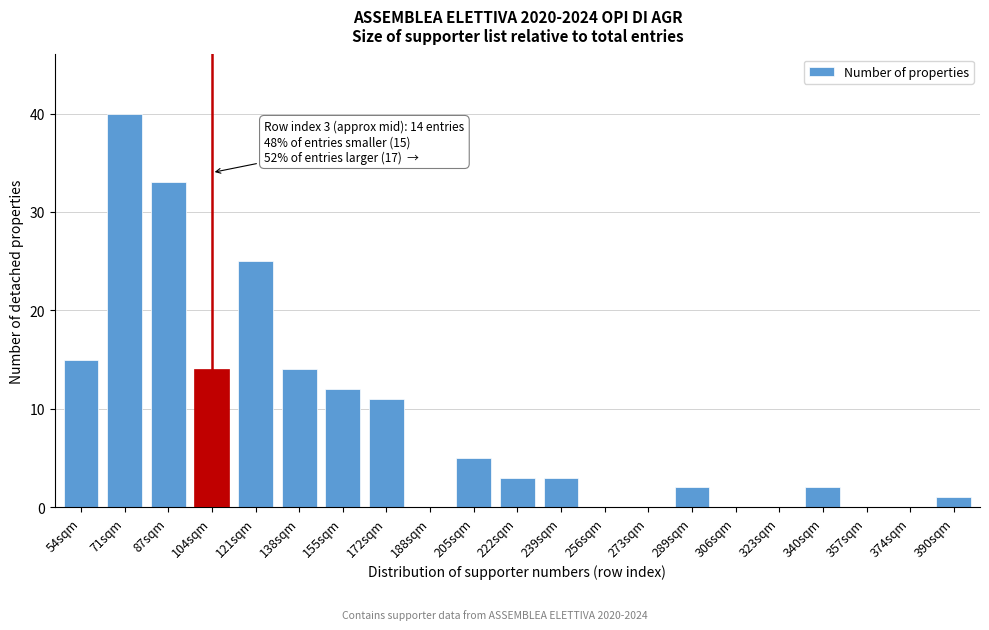

Reading left to right, what are all the values shown in this chart?

54sqm=15	71sqm=40	87sqm=33	104sqm=14	121sqm=25	138sqm=14	155sqm=12	172sqm=11	188sqm=0	205sqm=5	222sqm=3	239sqm=3	256sqm=0	273sqm=0	289sqm=2	306sqm=0	323sqm=0	340sqm=2	357sqm=0	374sqm=0	390sqm=1